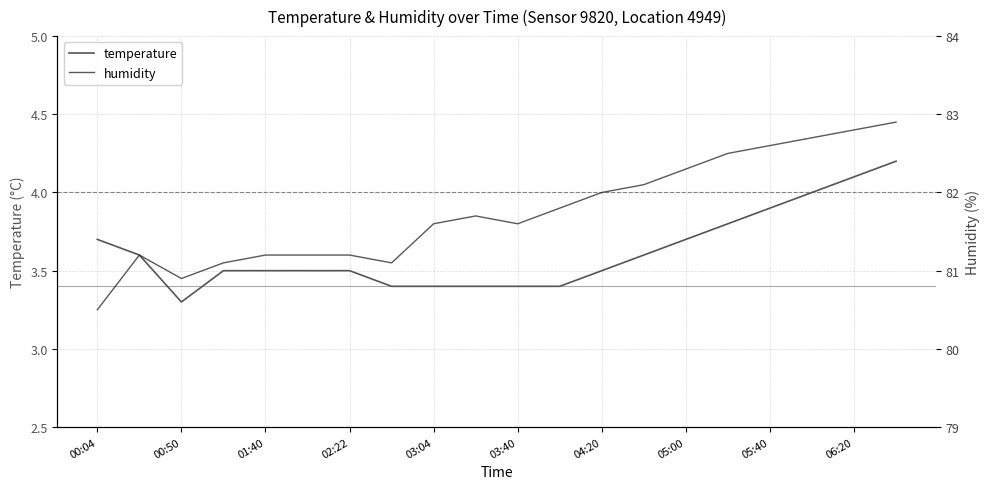

The value of temperature at 01:40 is 3.5. True or false?

True